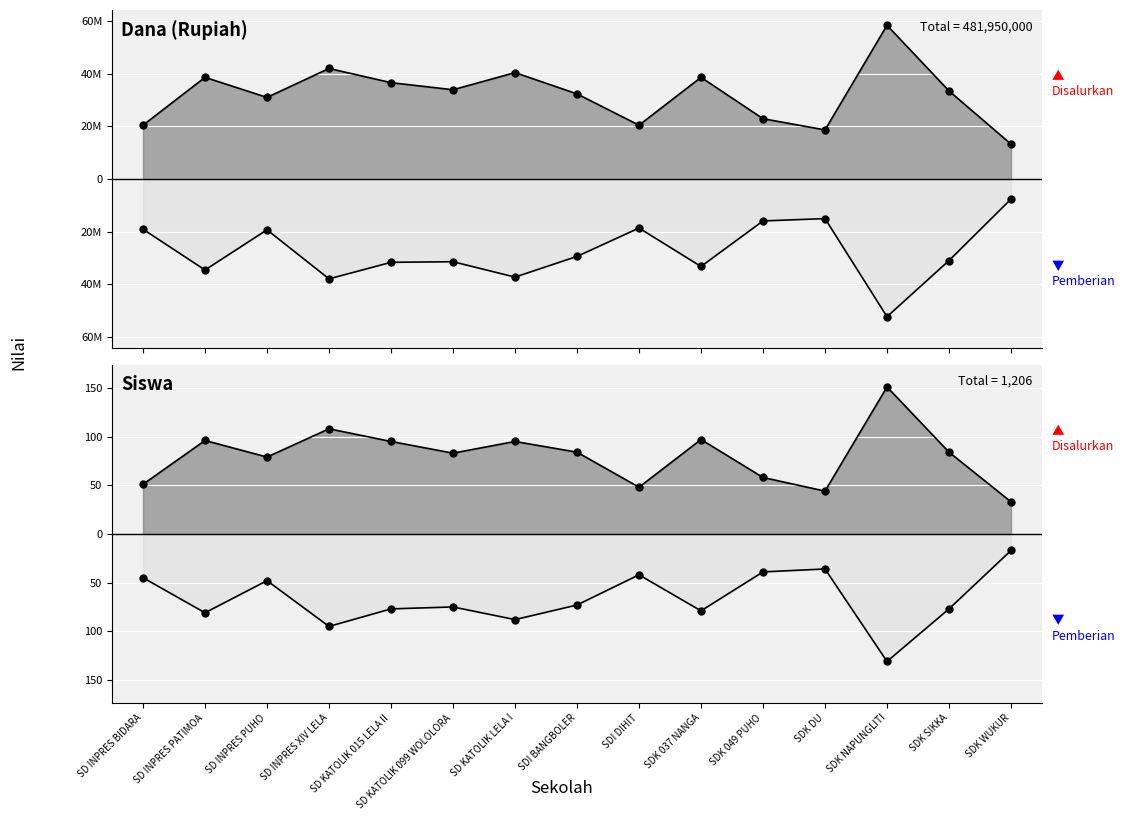

How many lines are shown in the chart?

4